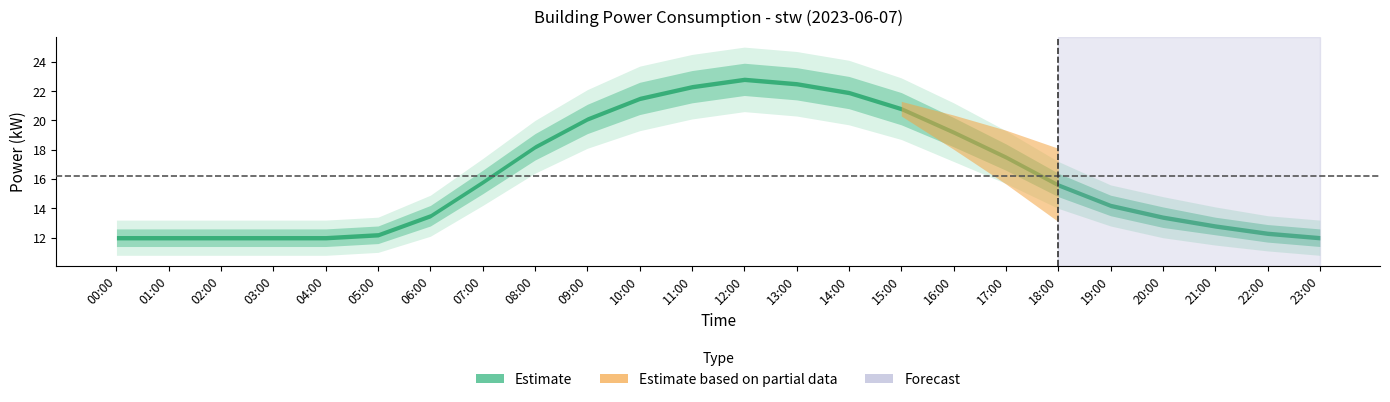

What is the average value?

16.2